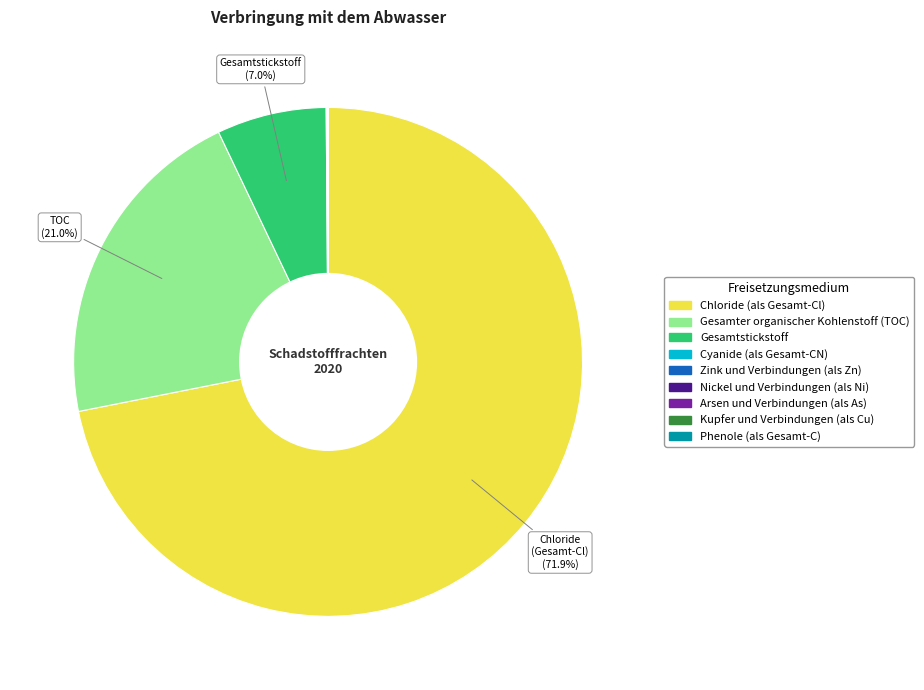

Which slice is the largest?

Chloride (als Gesamt-Cl)